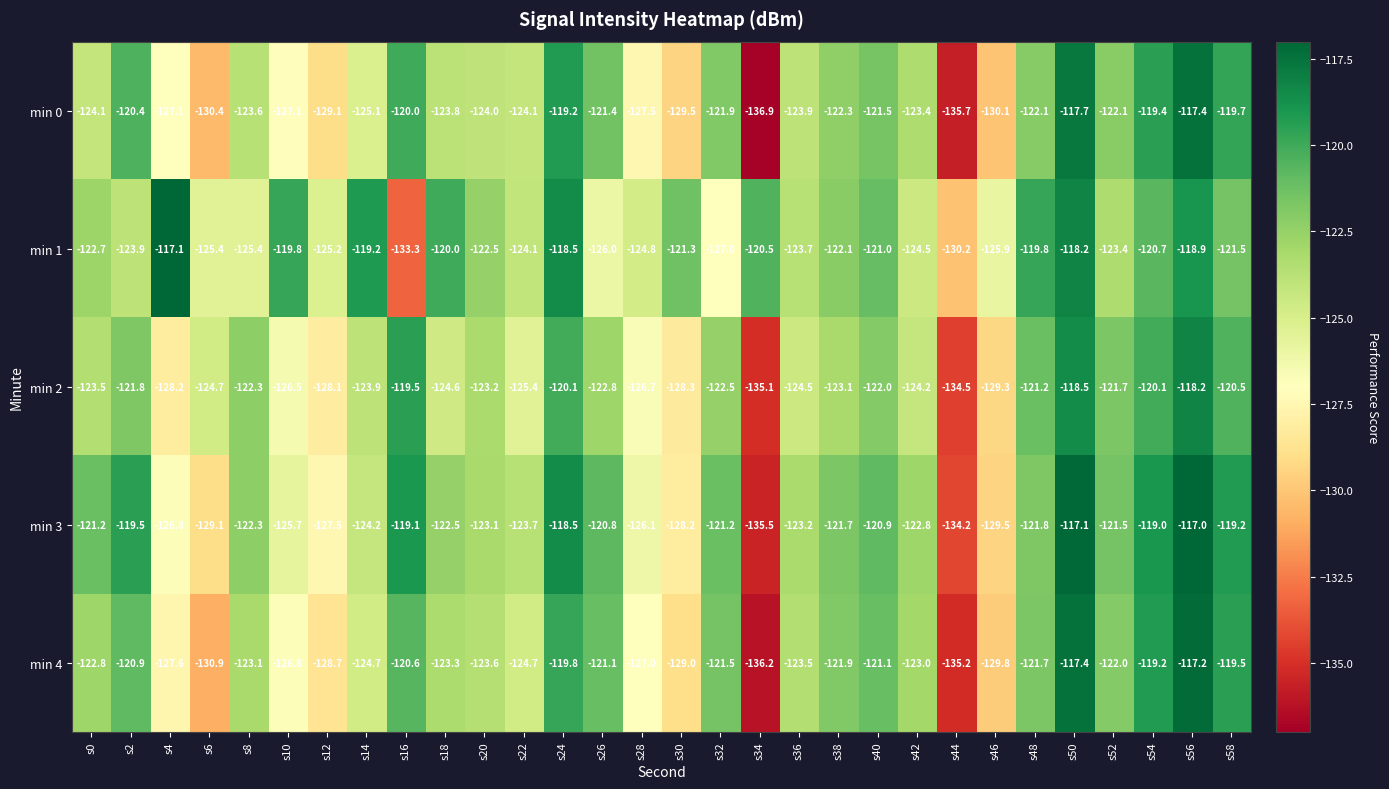

What is the total value across all series at s54?

-598.4